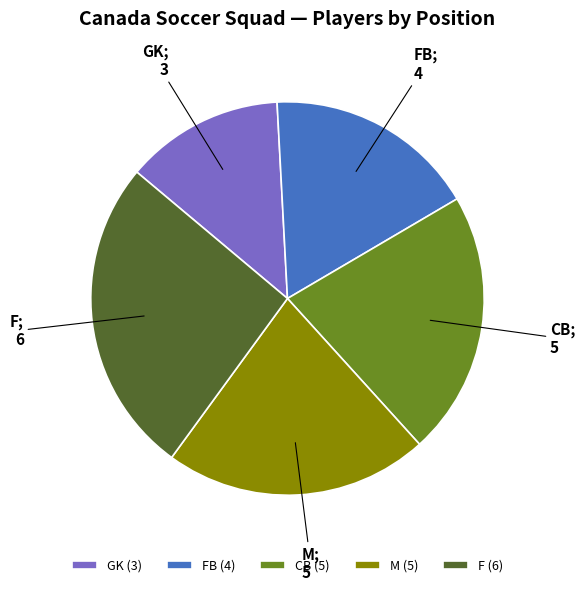

Is the sum of M (5) and GK (3) greater than half?

No